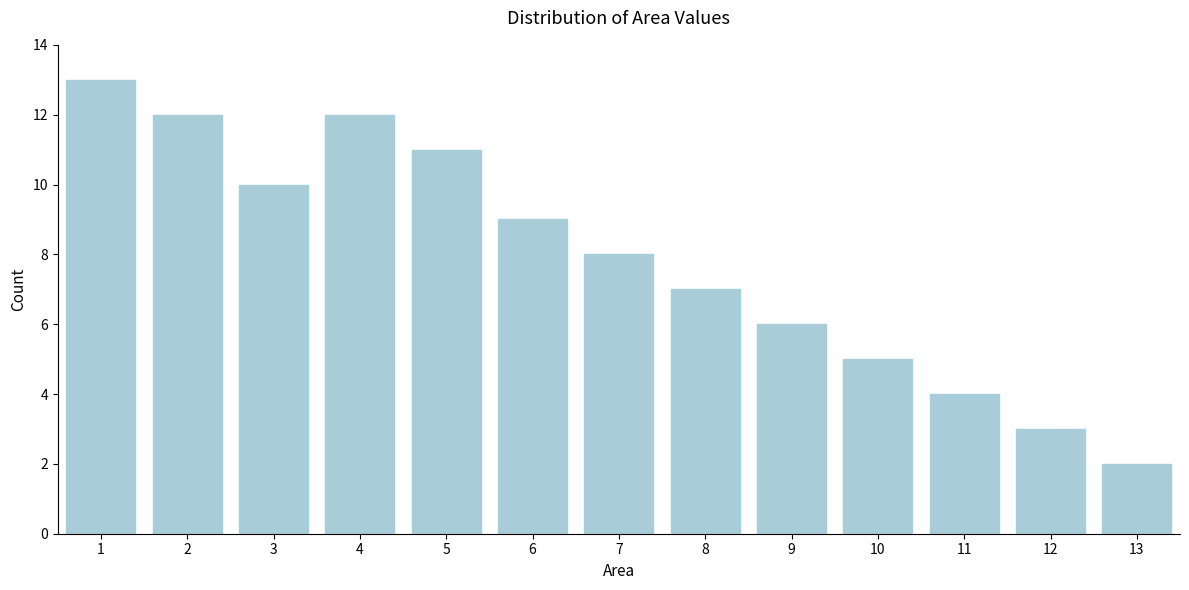

Reading left to right, transcribe all the data shown in this chart.

13	12	10	12	11	9	8	7	6	5	4	3	2